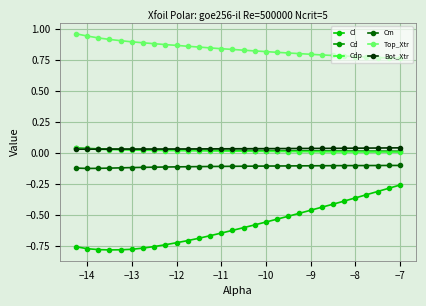

Which series has the largest total across all categories?

Top_Xtr